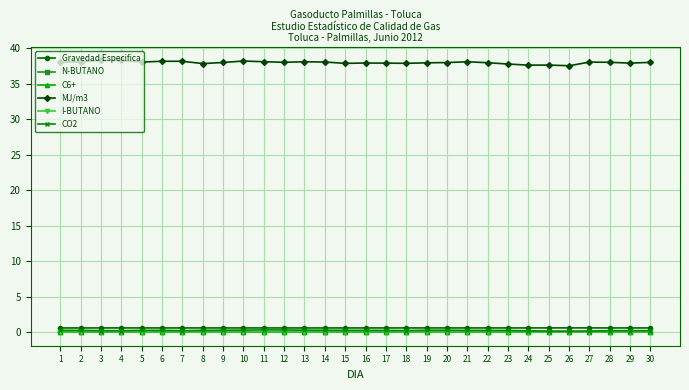

What is the value of the MJ/m3 point at the 30th from the left?

38.0